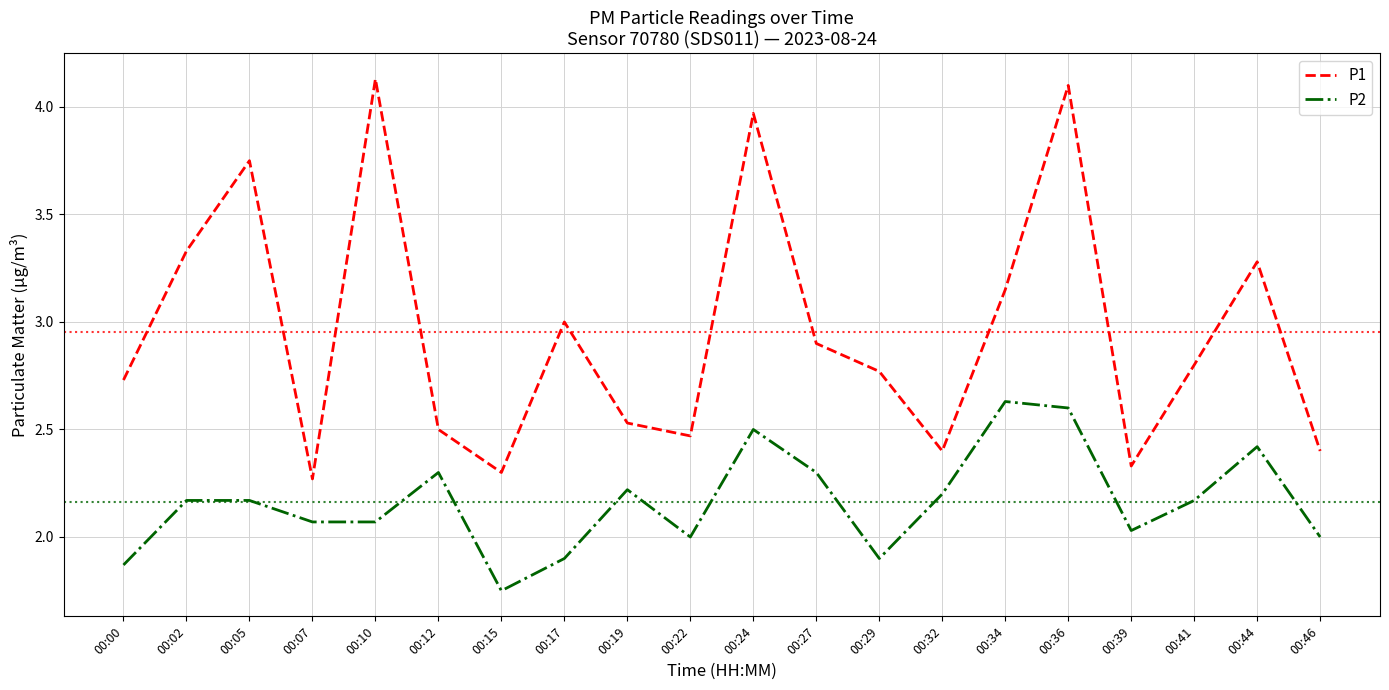

At 00:32, list the series in order from smallest to largest.

P2, P1